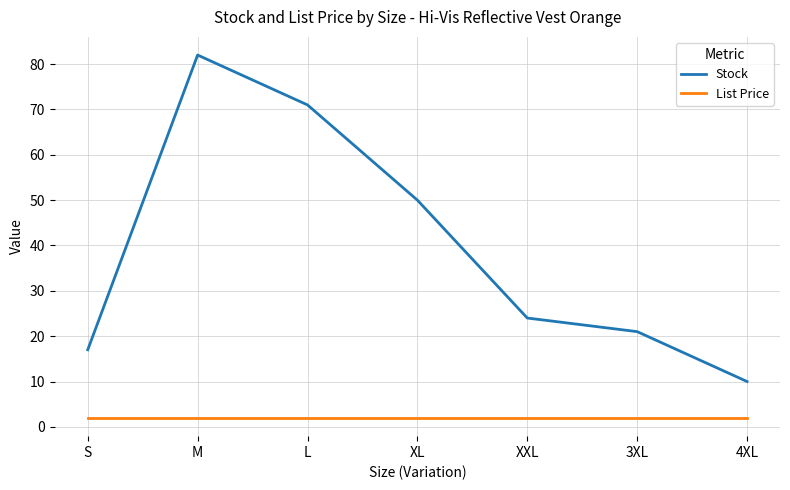

Which category has the lowest value in the Stock series?

4XL